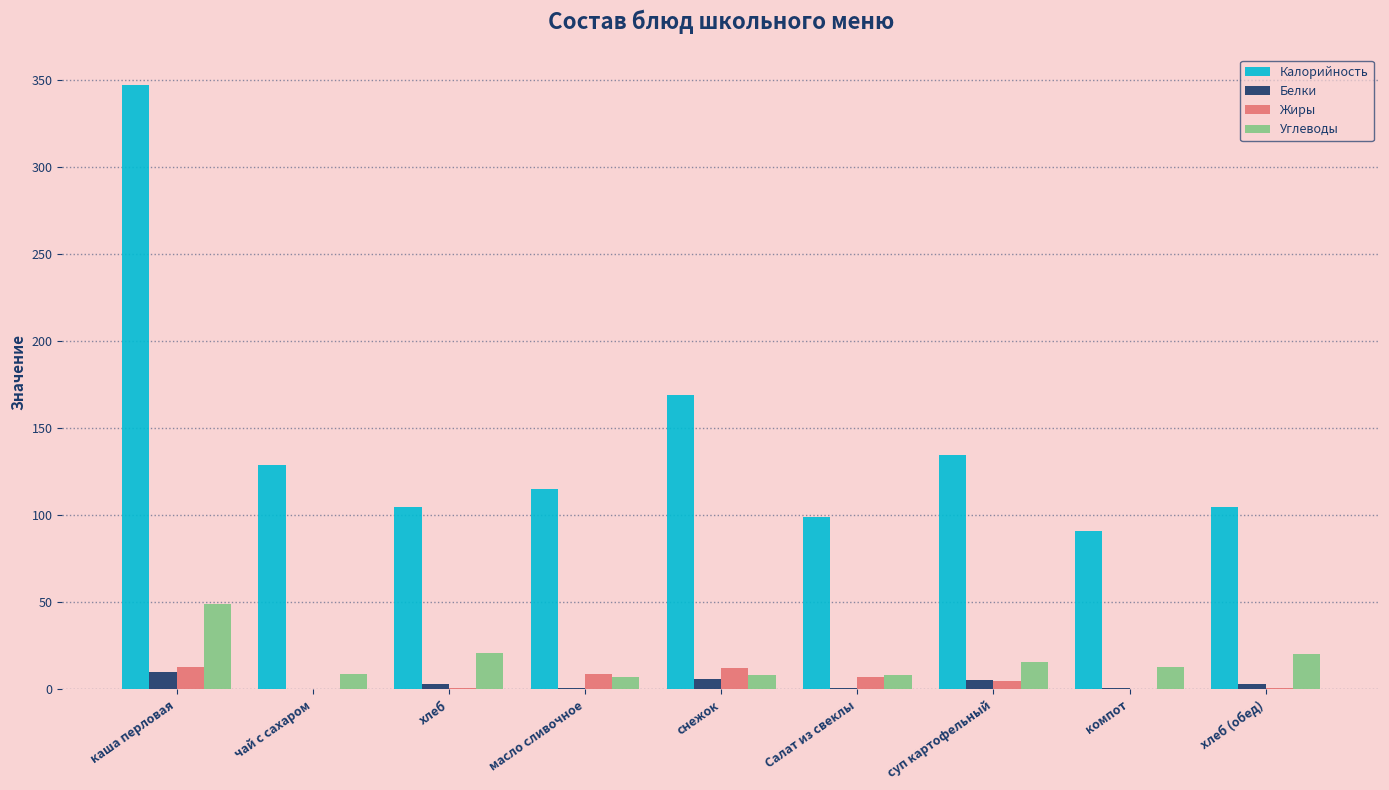

The Калорийность series shows 115.0 at масло сливочное. True or false?

True